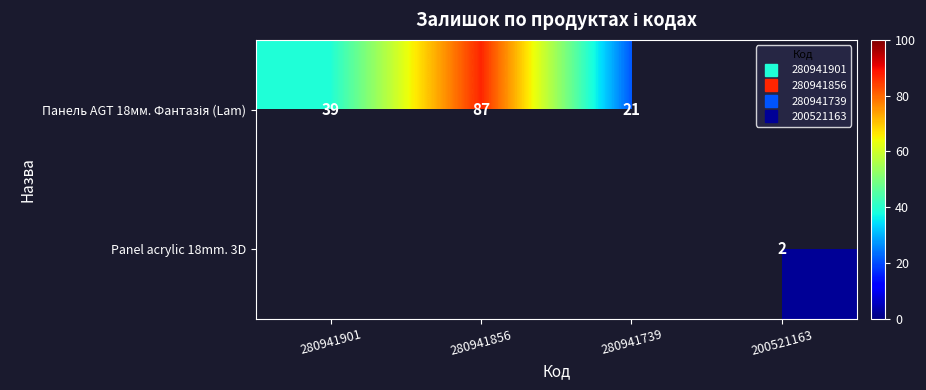

Is the value of Панель AGT 18мм. Фантазія (Lam) at 280941901 greater than the value of Panel acrylic 18mm. 3D at 200521163?

Yes